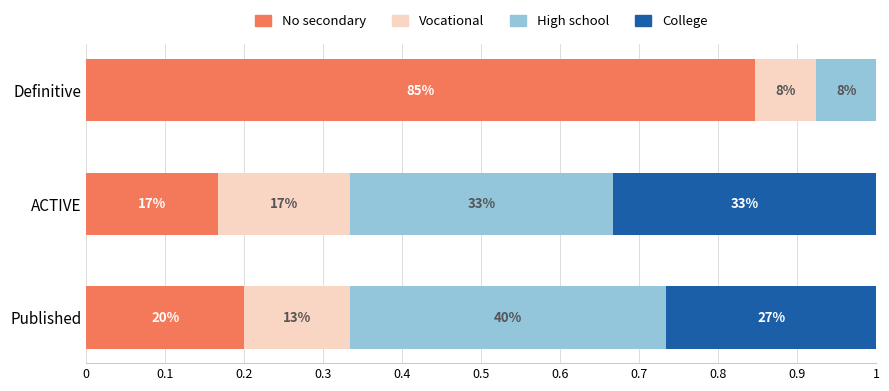

What is the value of the No secondary bar at the 1st from the left?

0.2